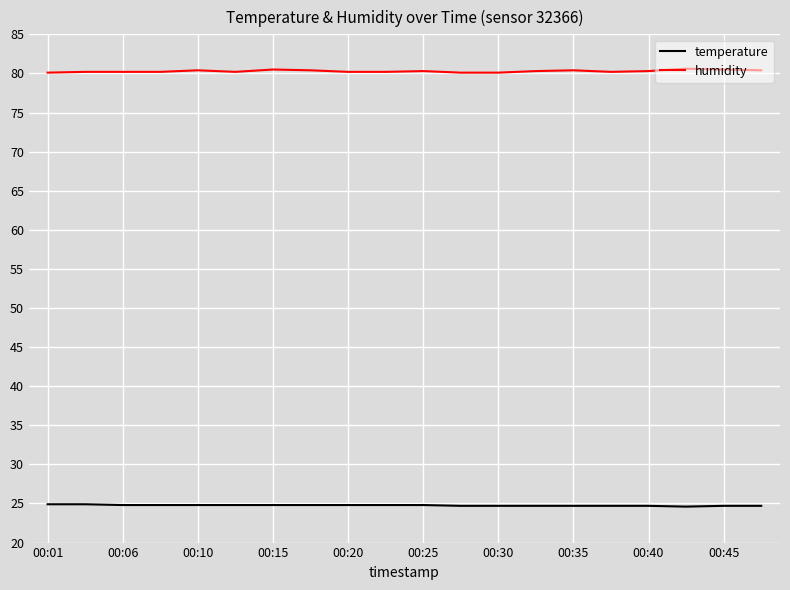

True or false: humidity and temperature cross at least once.

False